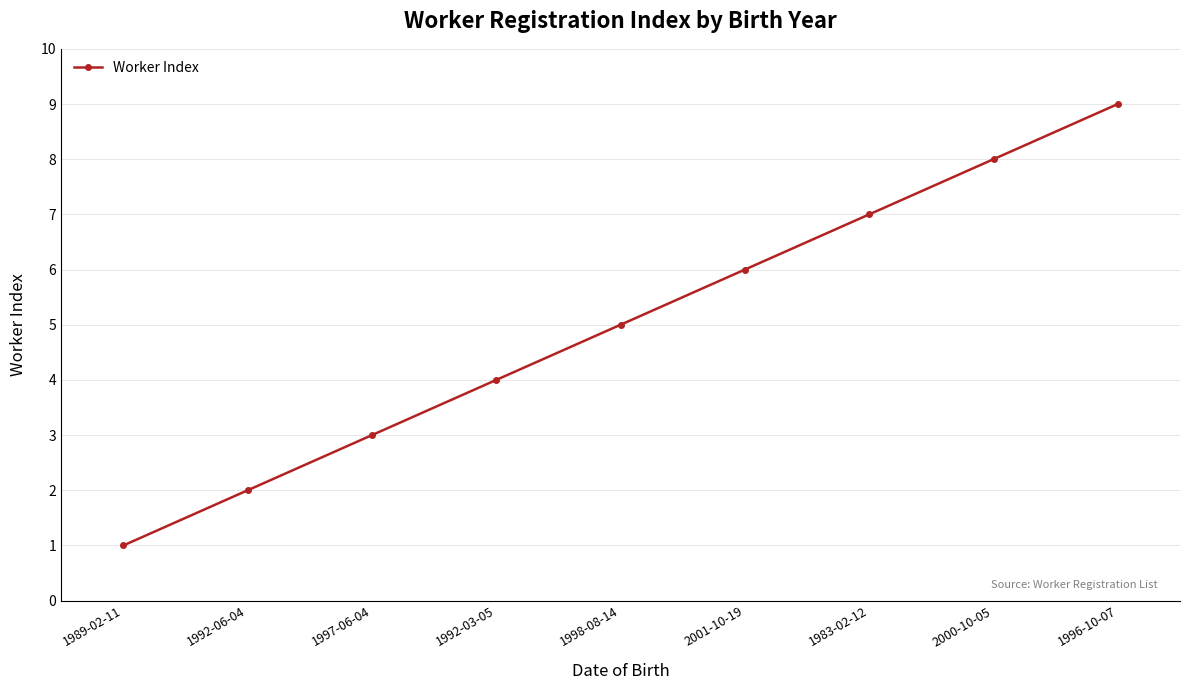

List the labels in order of value, largest first.

1996-10-07, 2000-10-05, 1983-02-12, 2001-10-19, 1998-08-14, 1992-03-05, 1997-06-04, 1992-06-04, 1989-02-11